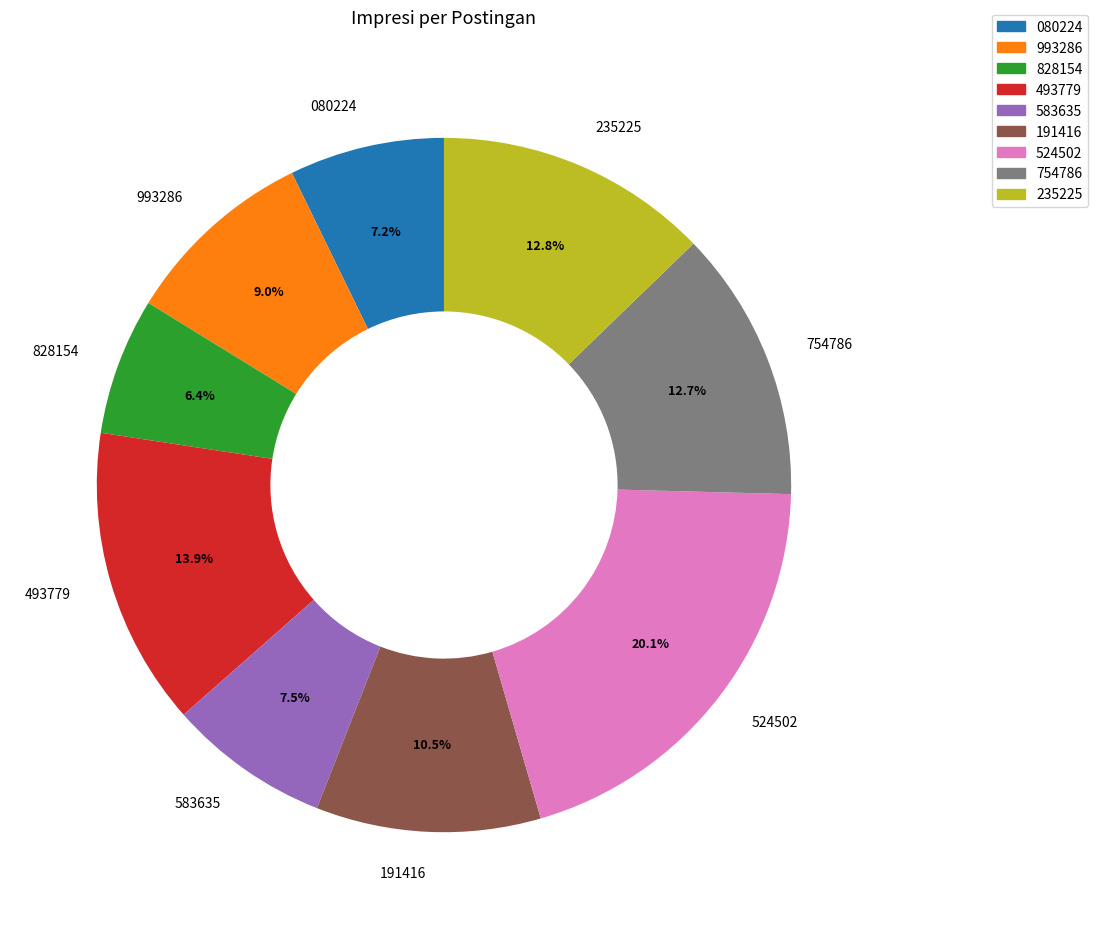

Does 754786 account for over 50% of the chart?

No